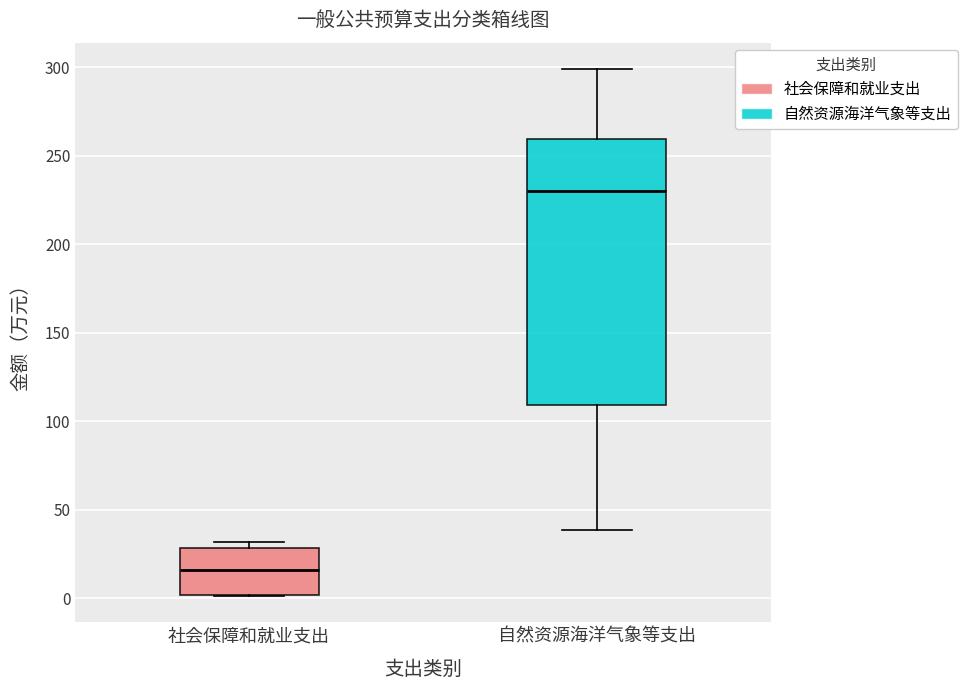

Which box has the lowest median line?

社会保障和就业支出